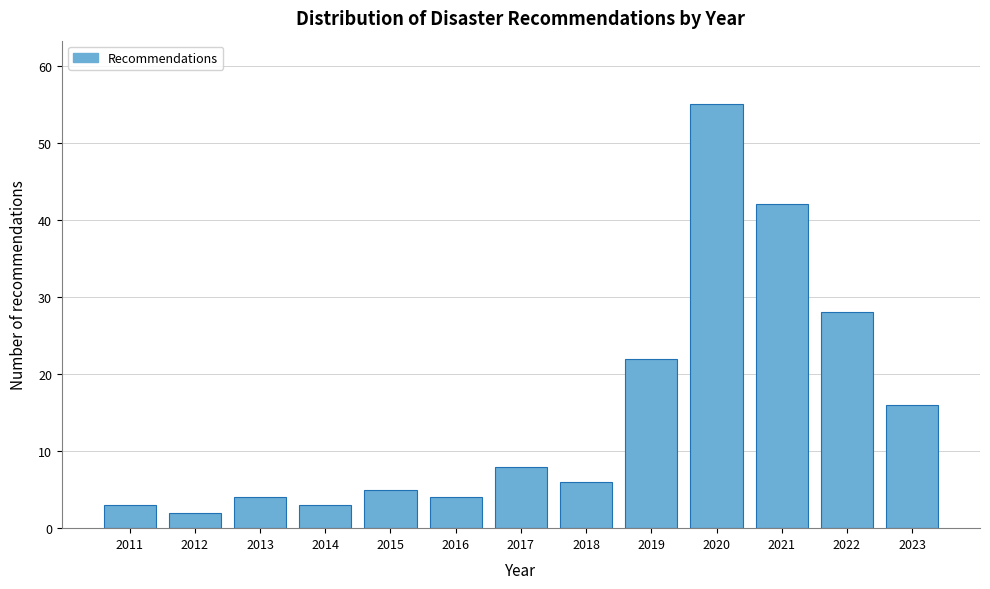

Reading left to right, transcribe all the data shown in this chart.

3	2	4	3	5	4	8	6	22	55	42	28	16